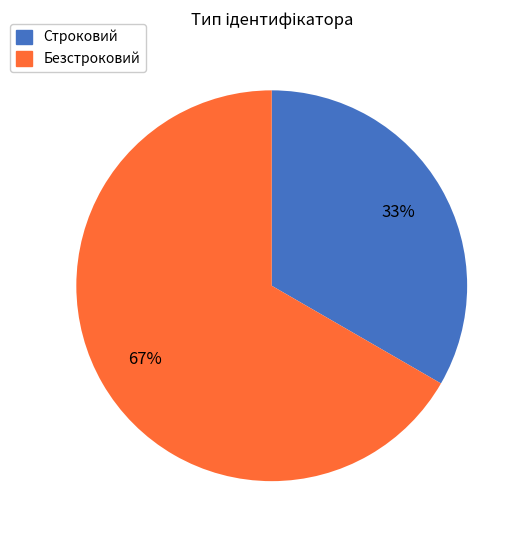

What is the smallest slice in the pie chart?

Строковий